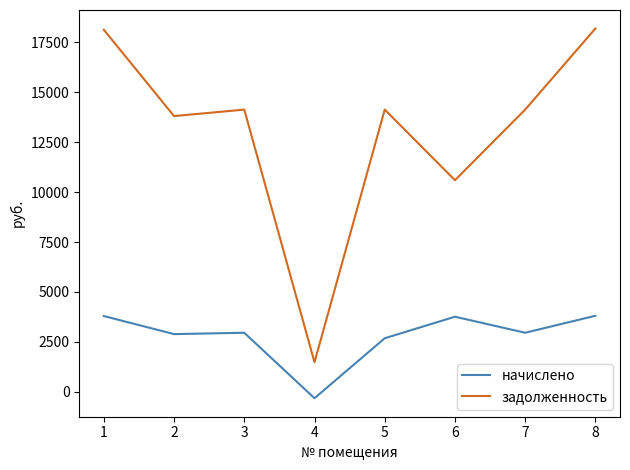

How many series are shown in this chart?

2